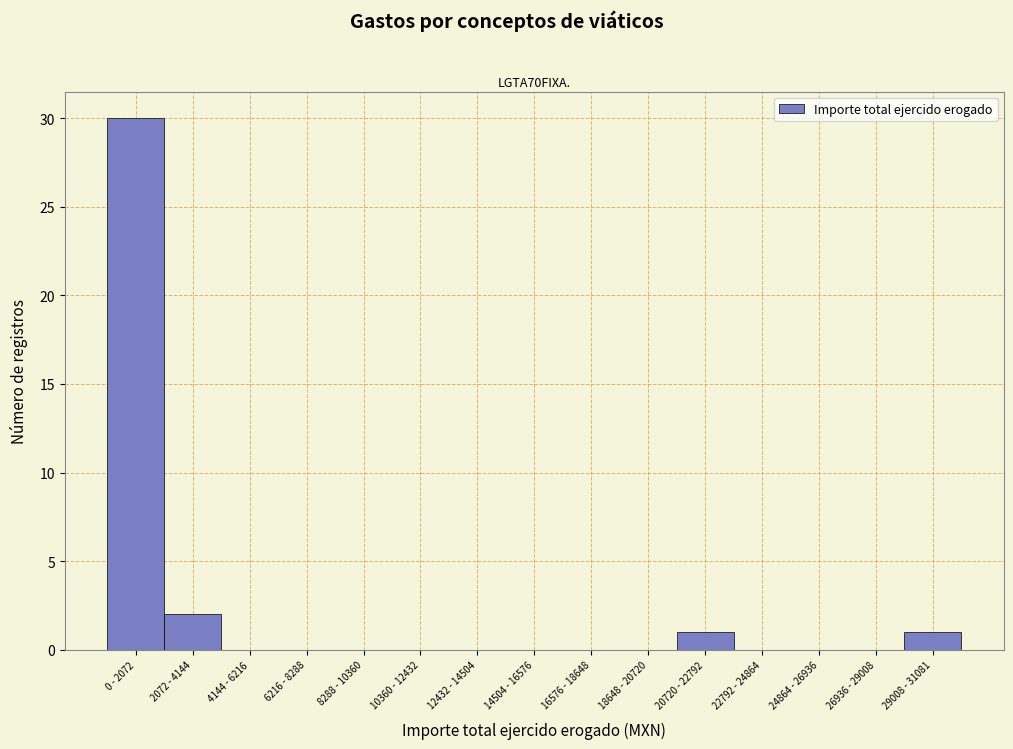

Reading left to right, what are all the values shown in this chart?

0 - 2072=30	2072 - 4144=2	4144 - 6216=0	6216 - 8288=0	8288 - 10360=0	10360 - 12432=0	12432 - 14504=0	14504 - 16576=0	16576 - 18648=0	18648 - 20720=0	20720 - 22792=1	22792 - 24864=0	24864 - 26936=0	26936 - 29008=0	29008 - 31081=1